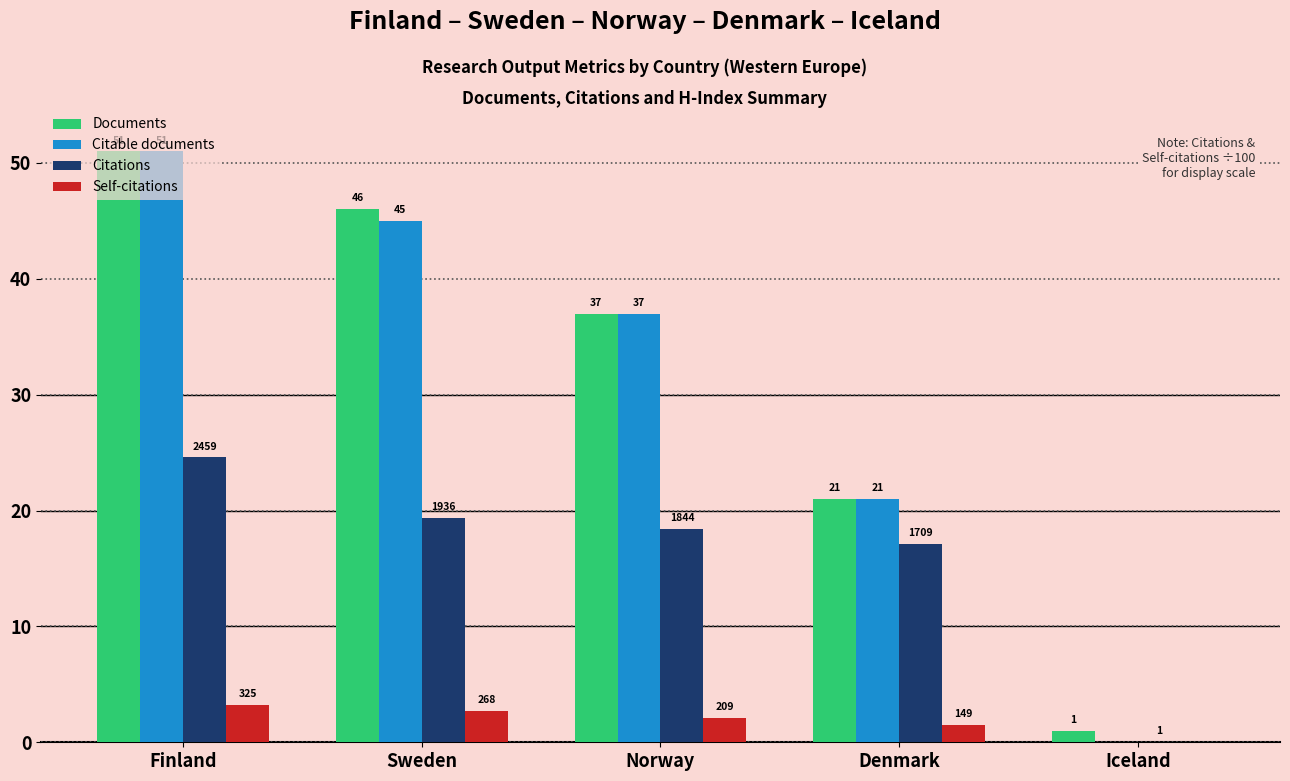

What is the sum of the Documents values at Denmark and Norway?

58.0